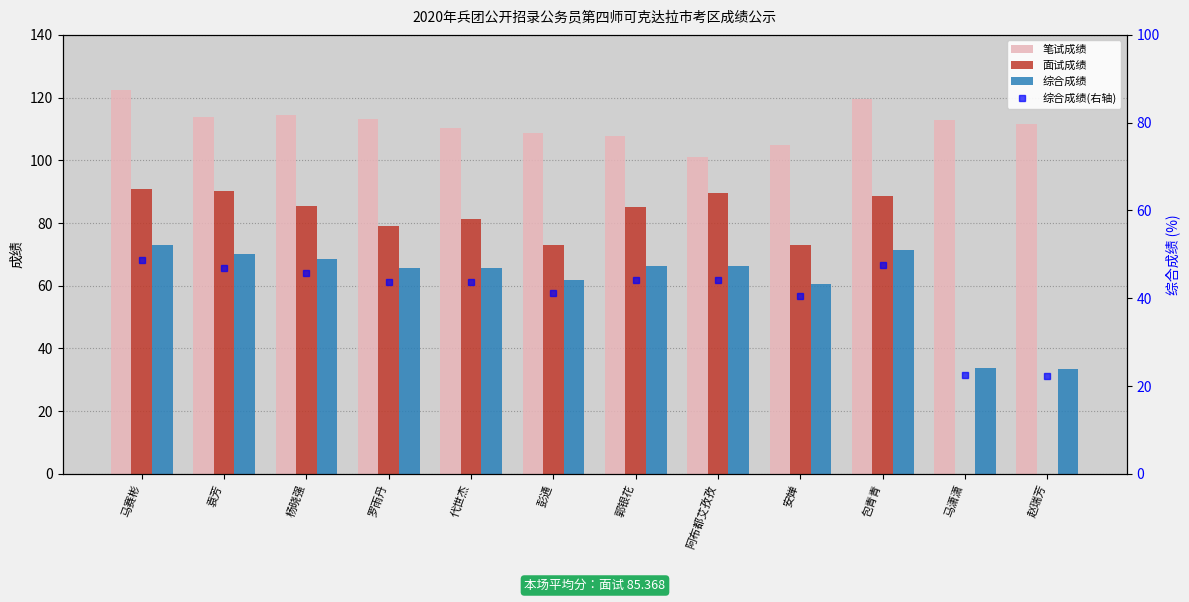

The 笔试成绩 series shows 202.8 at 包青青. True or false?

False